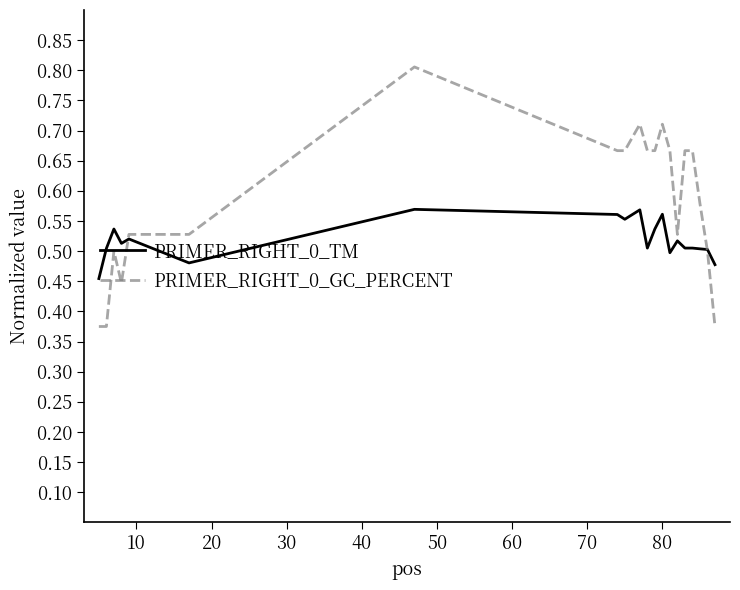

What is the highest value of the PRIMER_RIGHT_0_GC_PERCENT series?

0.8